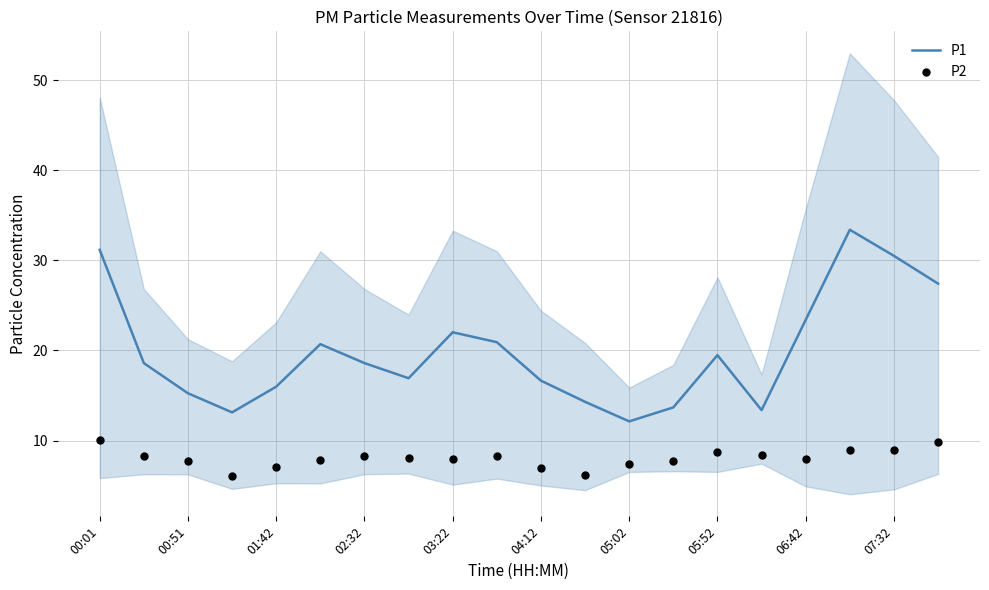

At which category is the sum across all series the highest?

17